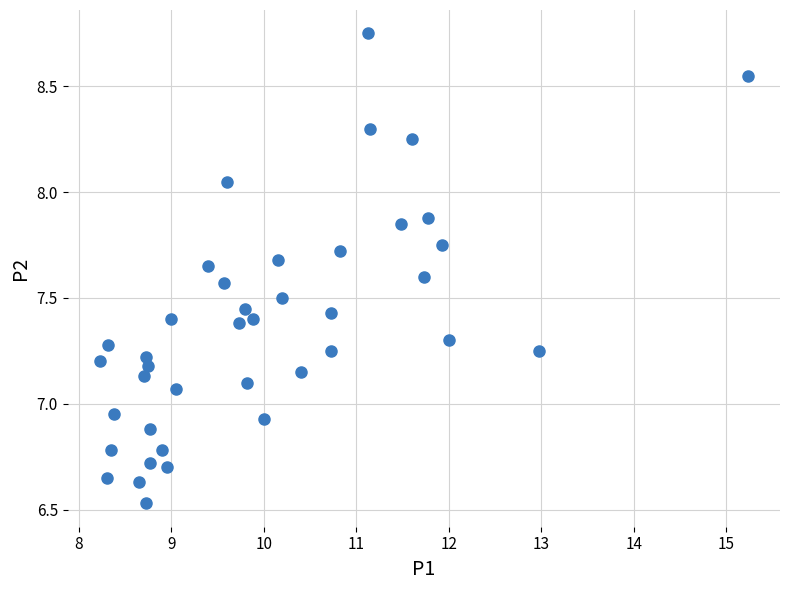

What is the range of Y values (max minus min)?

2.2